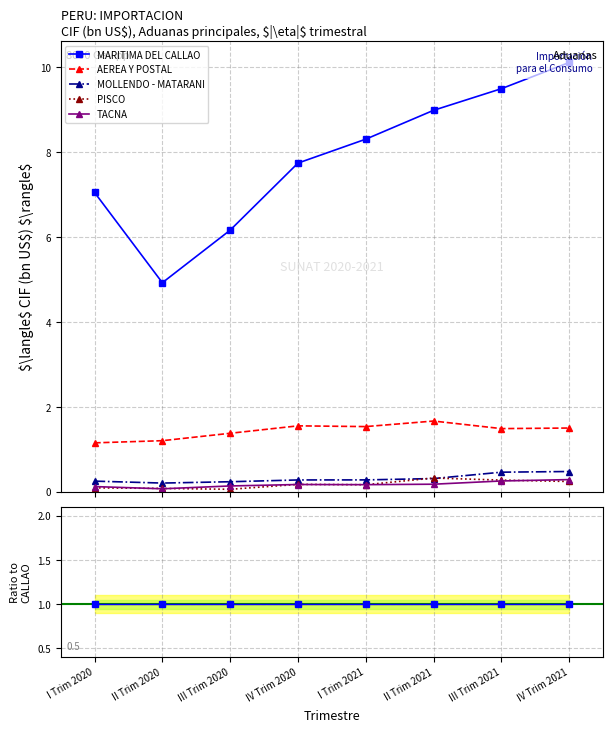

Reading right to left, transcribe all the data shown in this chart.

MARITIMA DEL CALLAO: 1.0	1.0	1.0	1.0	1.0	1.0	1.0	1.0
AEREA Y POSTAL: 0.1	0.2	0.2	0.2	0.2	0.2	0.2	0.2
MOLLENDO - MATARANI: 0.0	0.0	0.0	0.0	0.0	0.0	0.0	0.0
PISCO: 0.0	0.0	0.0	0.0	0.0	0.0	0.0	0.0
TACNA: 0.0	0.0	0.0	0.0	0.0	0.0	0.0	0.0